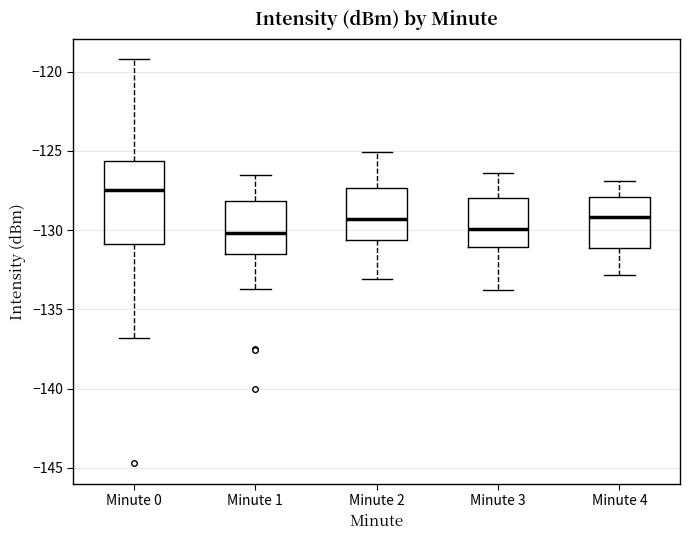

Comparing the boxes themselves (not the whiskers), which one is the tallest?

Minute 0